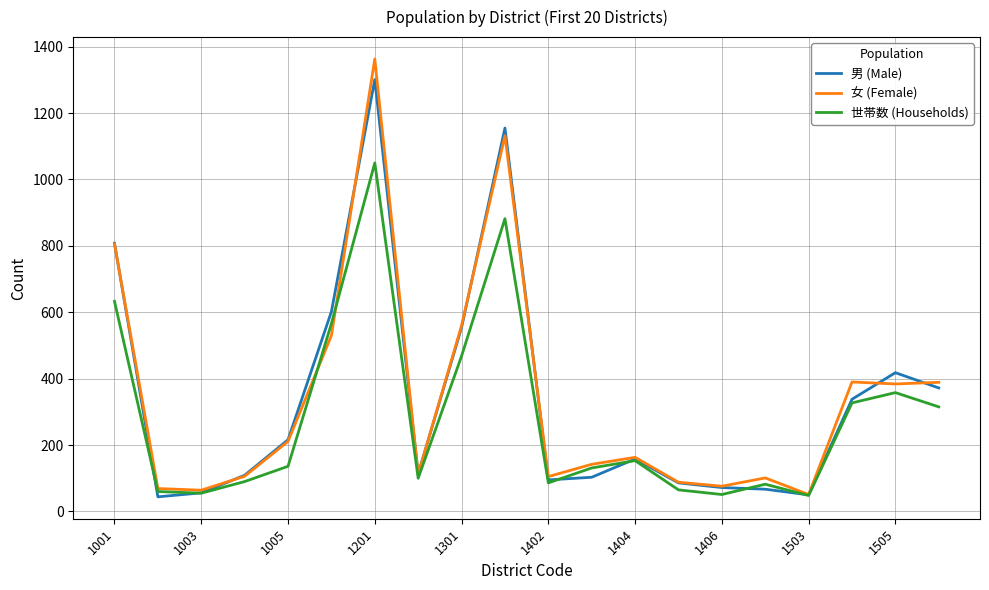

True or false: 世帯数 (Households) and 男 (Male) cross at least once.

True